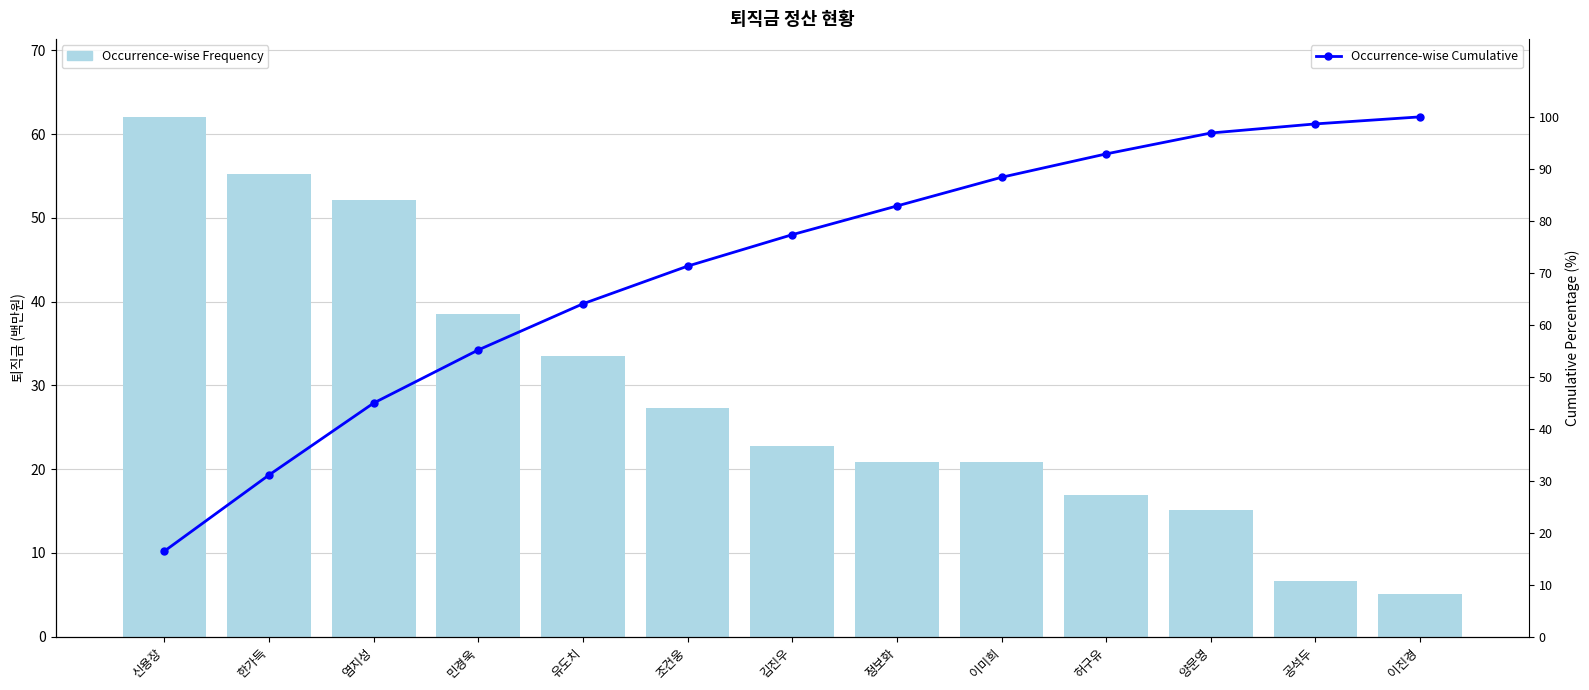

Which has a higher value, 조건웅 or 한가득?

한가득